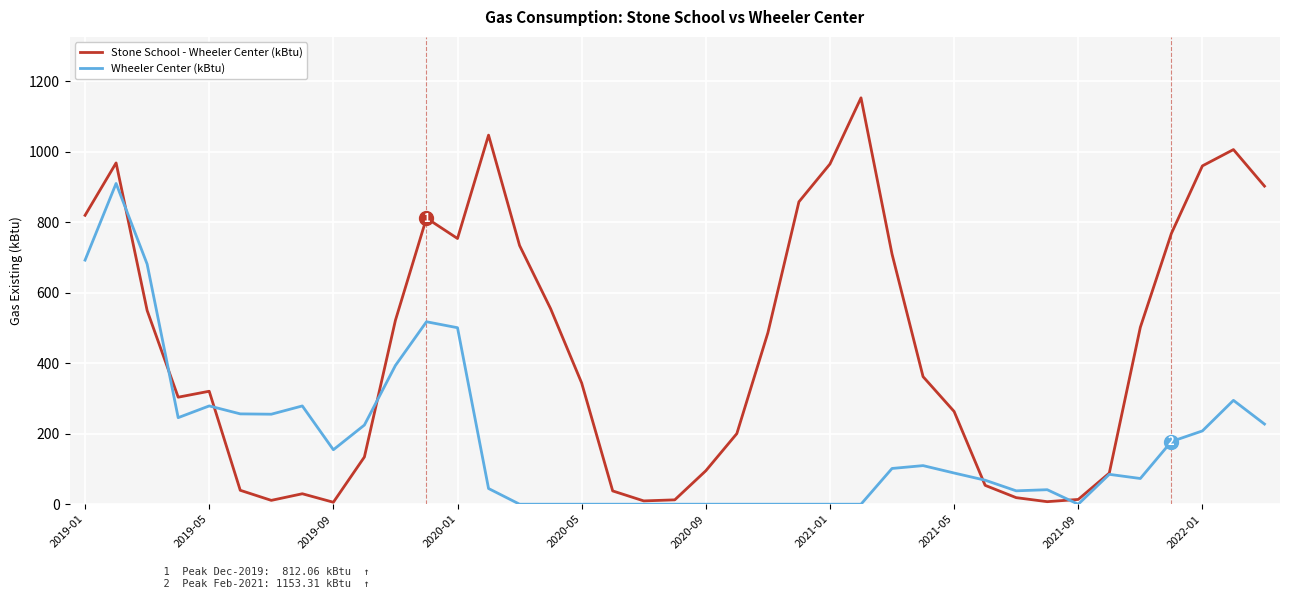

What is the maximum value shown in the chart?

1153.3